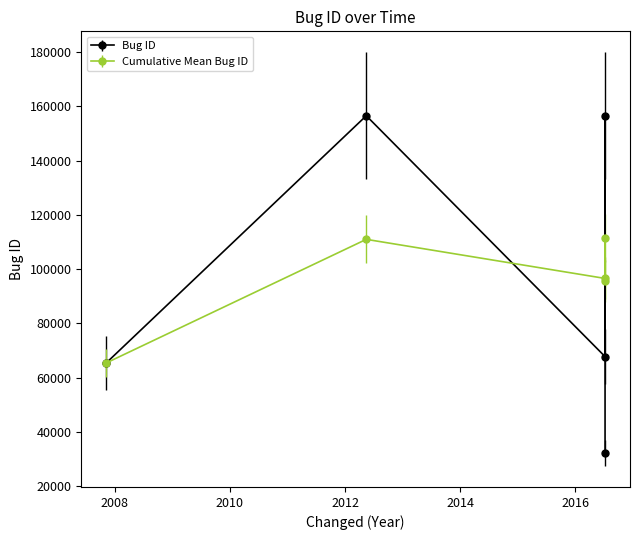

Which has a higher value, 2016-07-07 or 2016-07-07?

2016-07-07